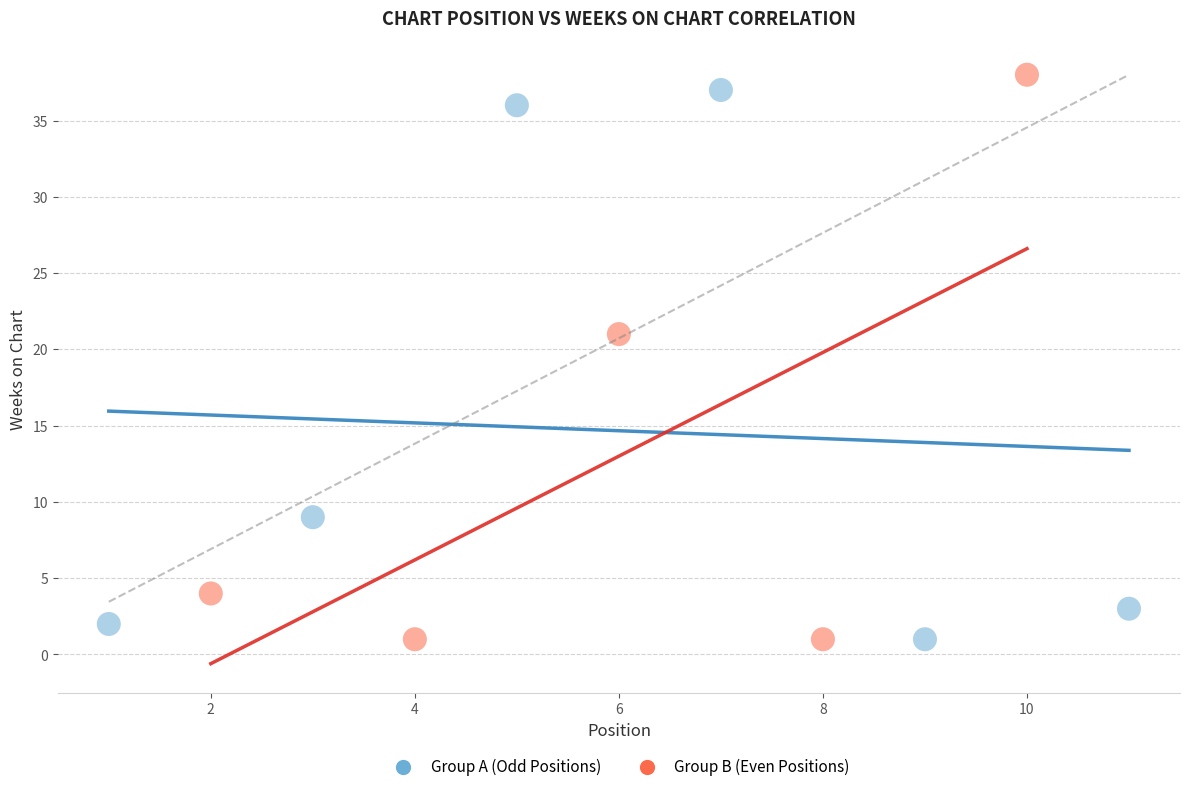

Which series reaches the maximum Y coordinate?

Group B (Even Positions)